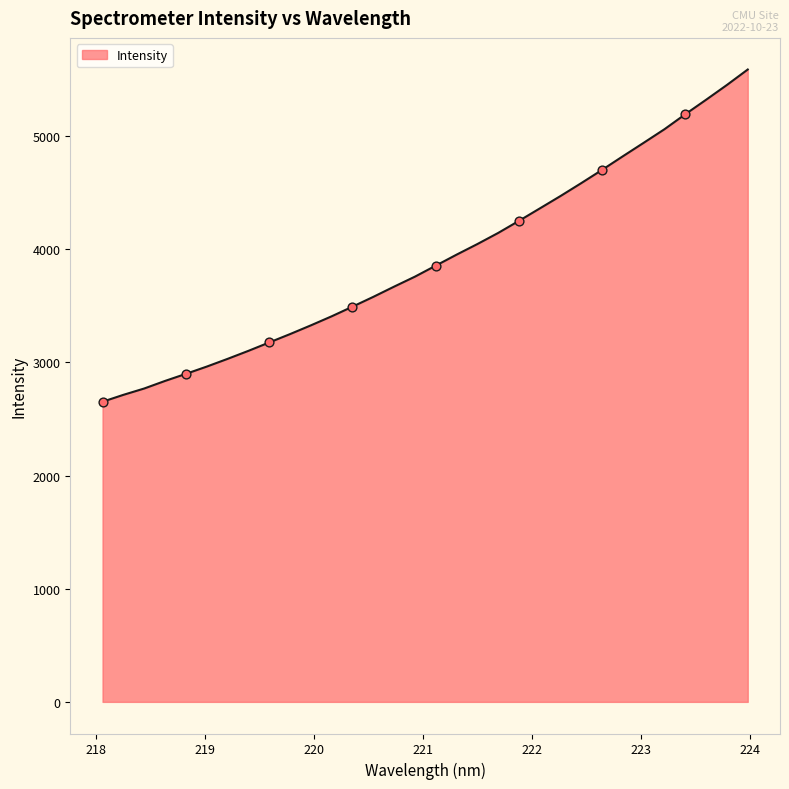

What is the maximum value shown in the chart?

5588.8